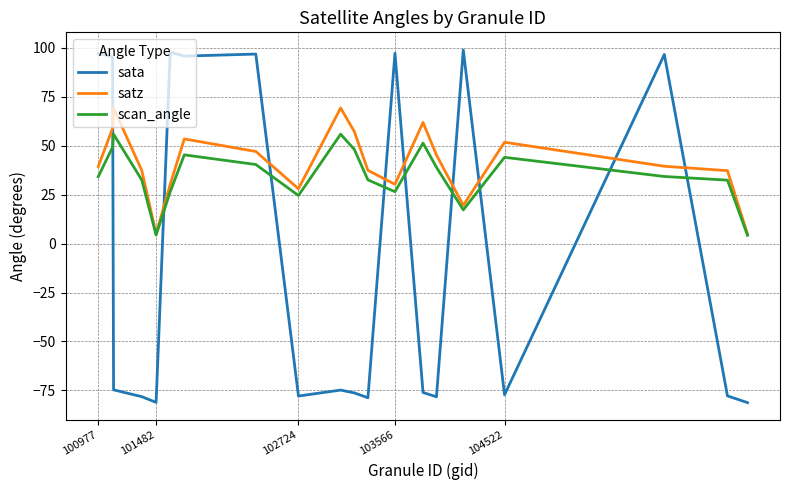

Which series has the widest spread of values?

sata